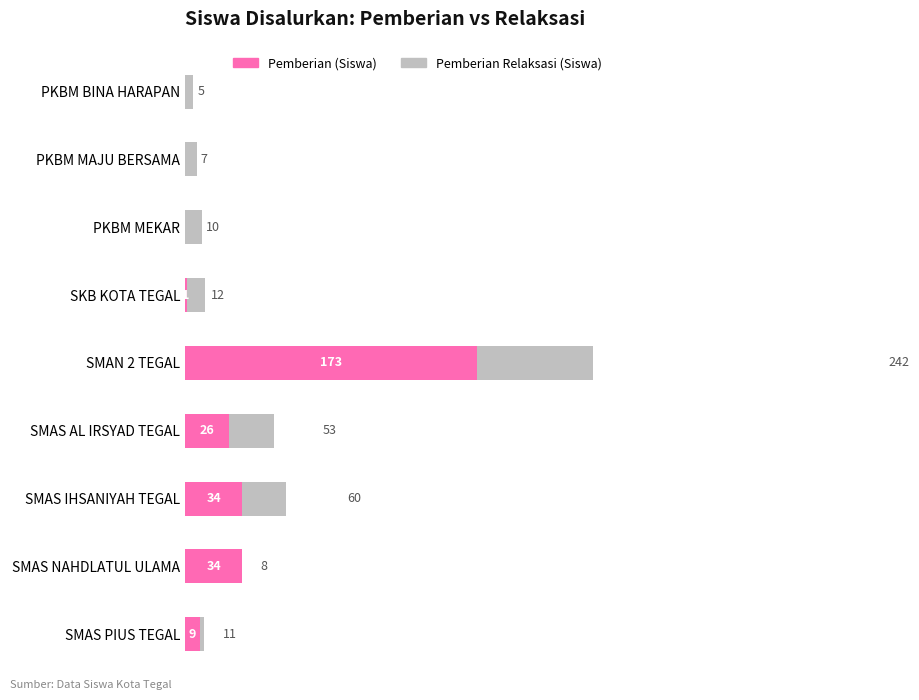

How many distinct data groups are displayed?

2